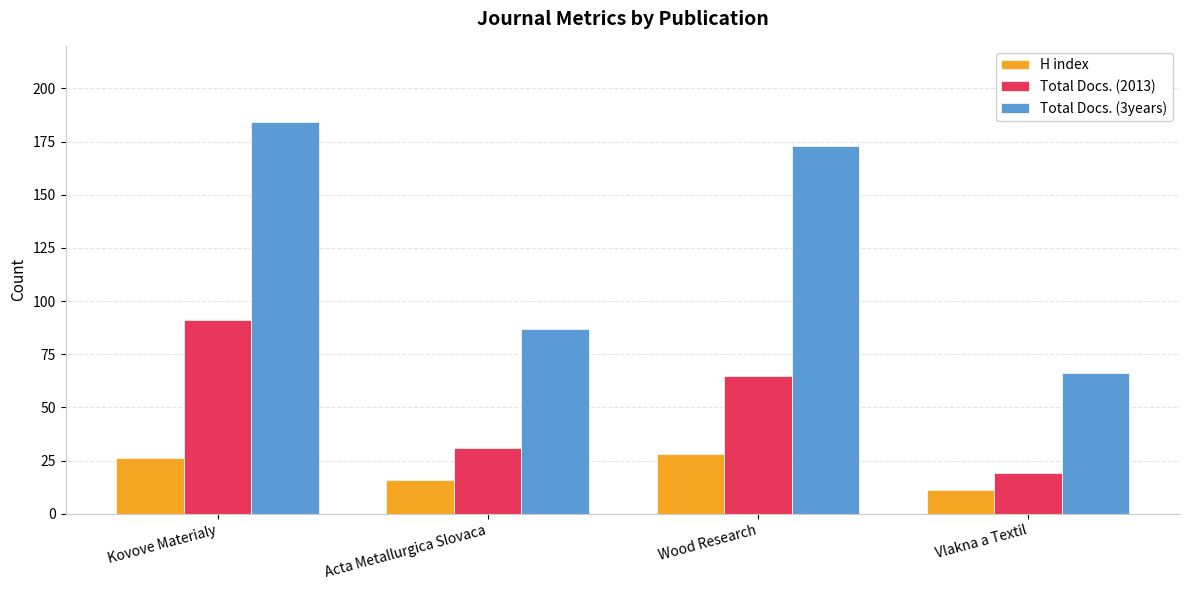

What is the sum of the H index values at Wood Research and Acta Metallurgica Slovaca?

44